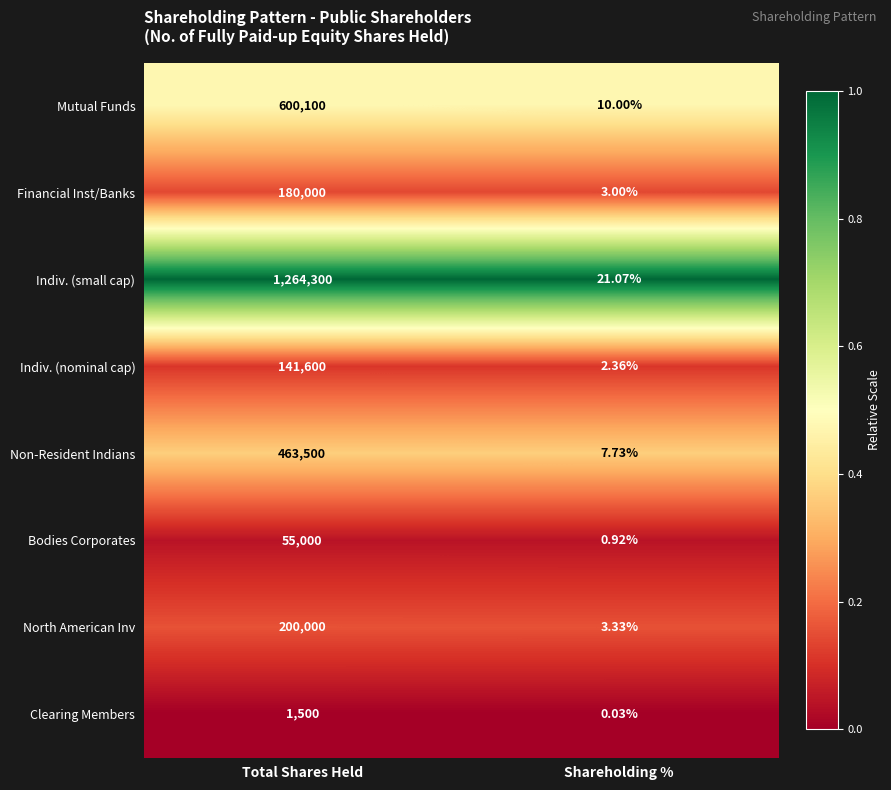

Which label corresponds to the largest value in the chart?

Total Shares Held